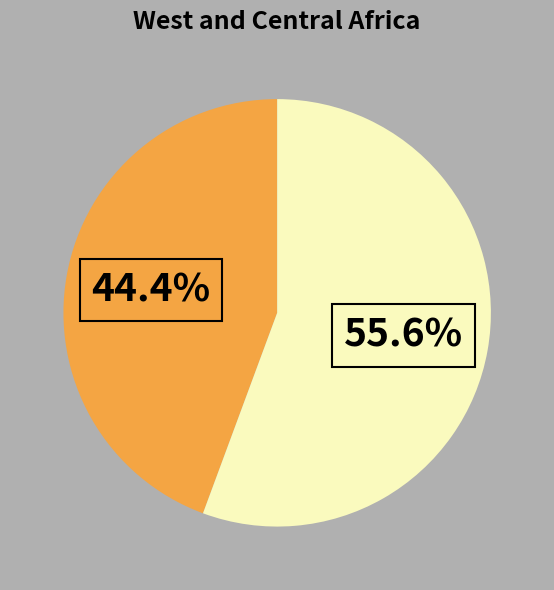

Does any single category account for the majority?

Yes